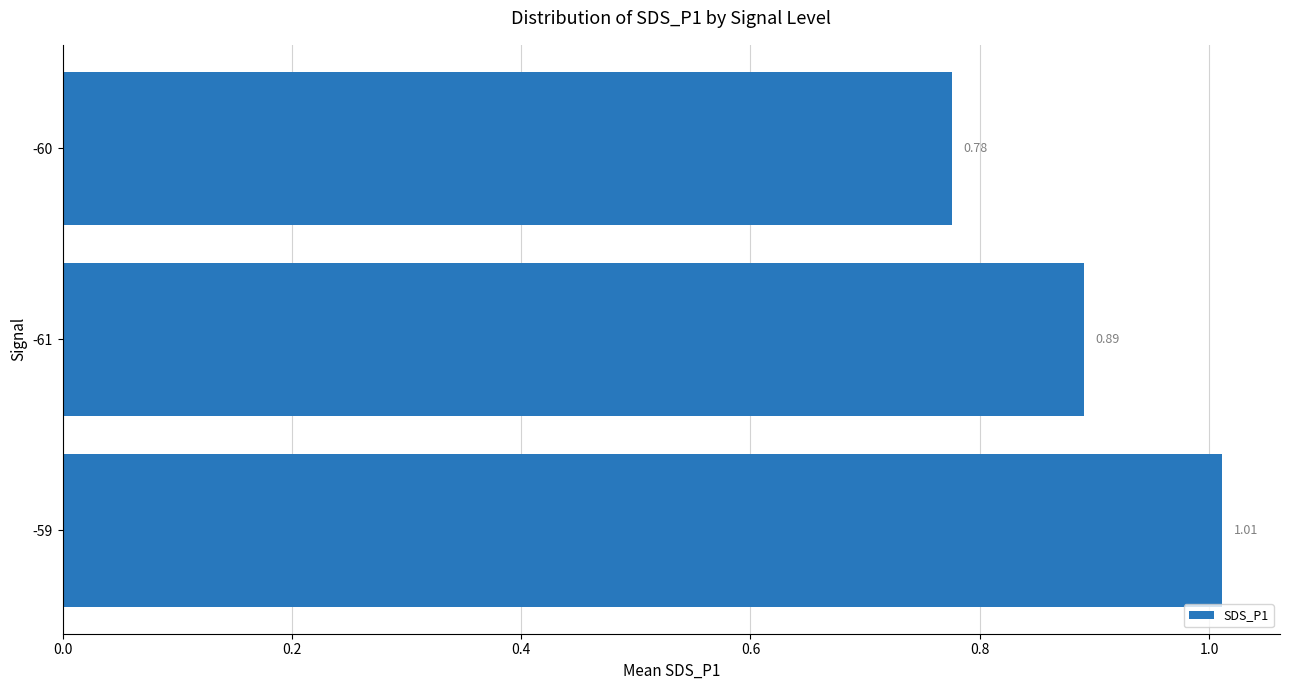

What is the difference between the maximum and minimum values?

0.2